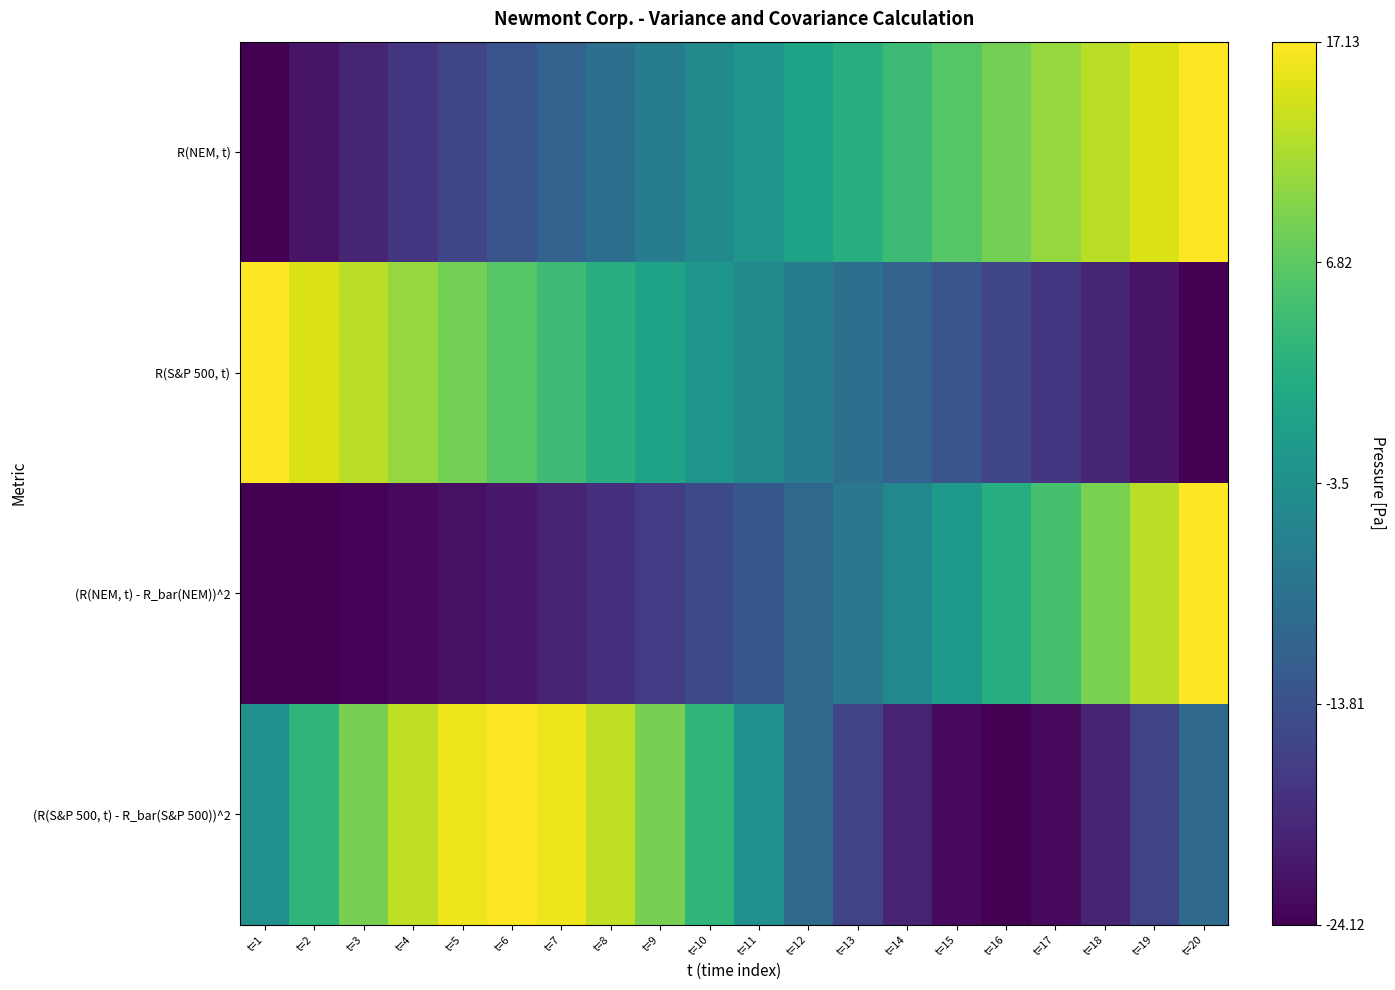

What is the greatest value displayed?

17.1